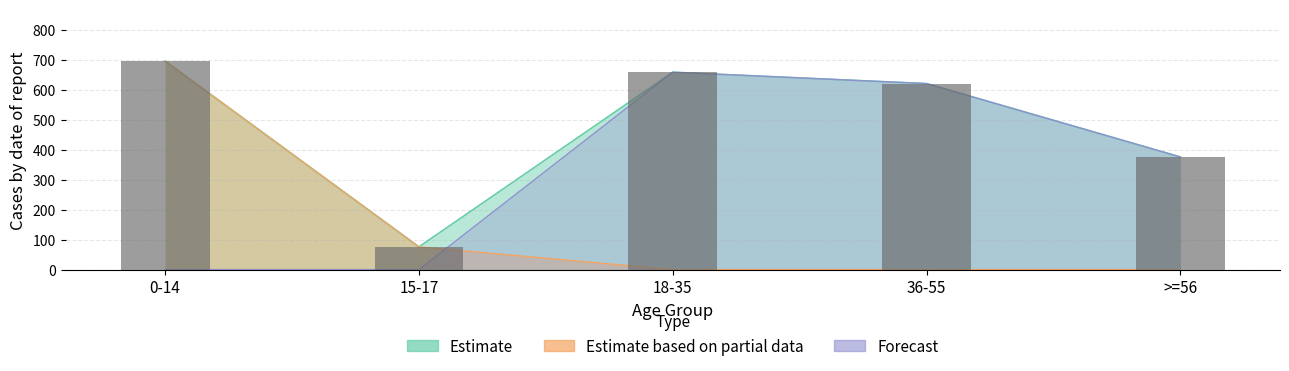

What value does the Grand Total series have at 0-14, to the nearest 10?

700